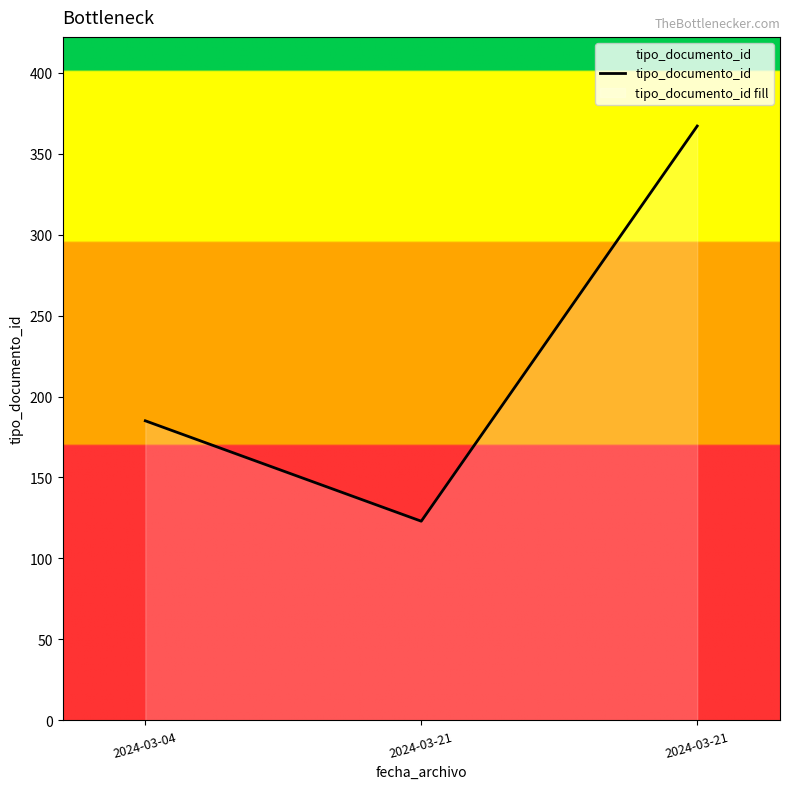

Reading left to right, transcribe all the data shown in this chart.

185	123	367